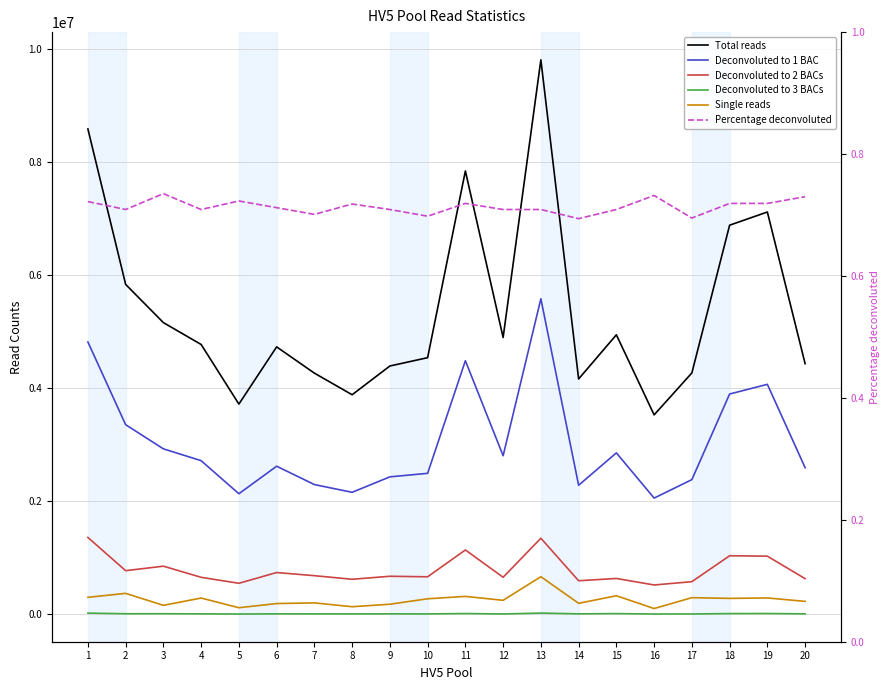

List the series in order of their peak value, lowest first.

Percentage deconvoluted, Deconvoluted to 3 BACs, Single reads, Deconvoluted to 2 BACs, Deconvoluted to 1 BAC, Total reads